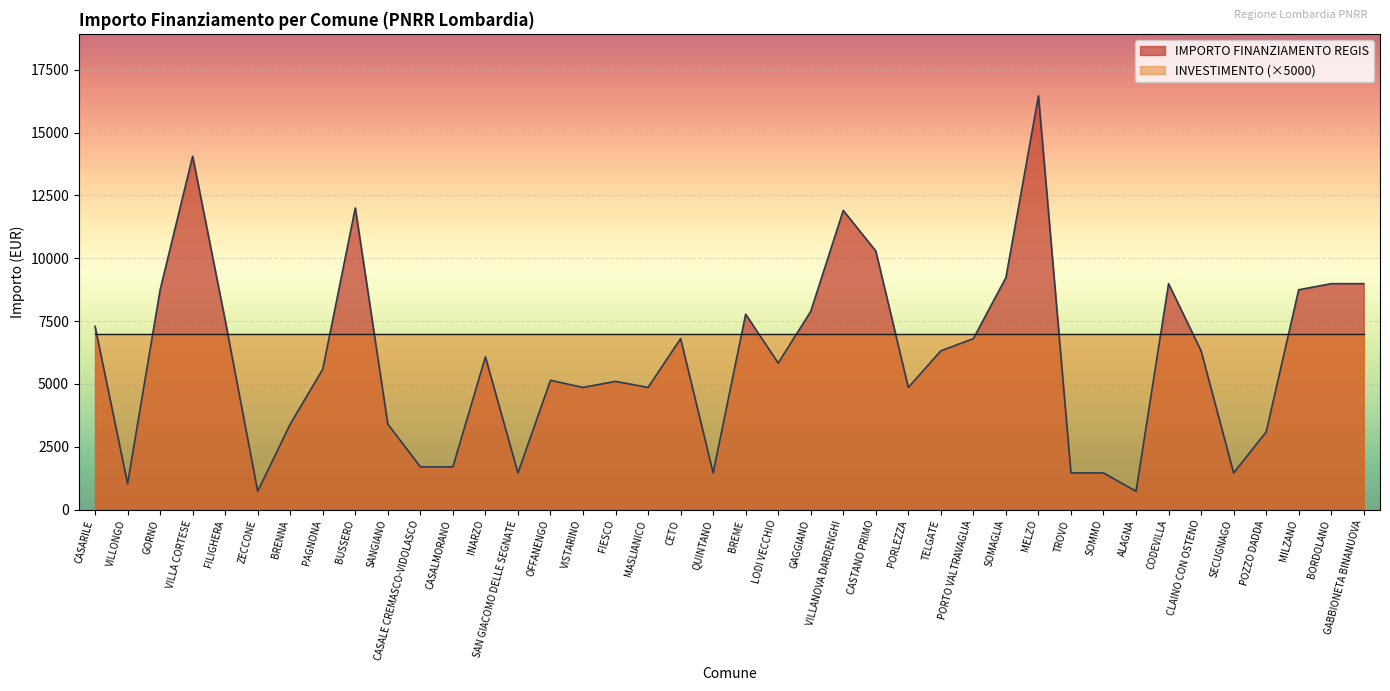

At which label does the data first exceed 6075?

CASARILE